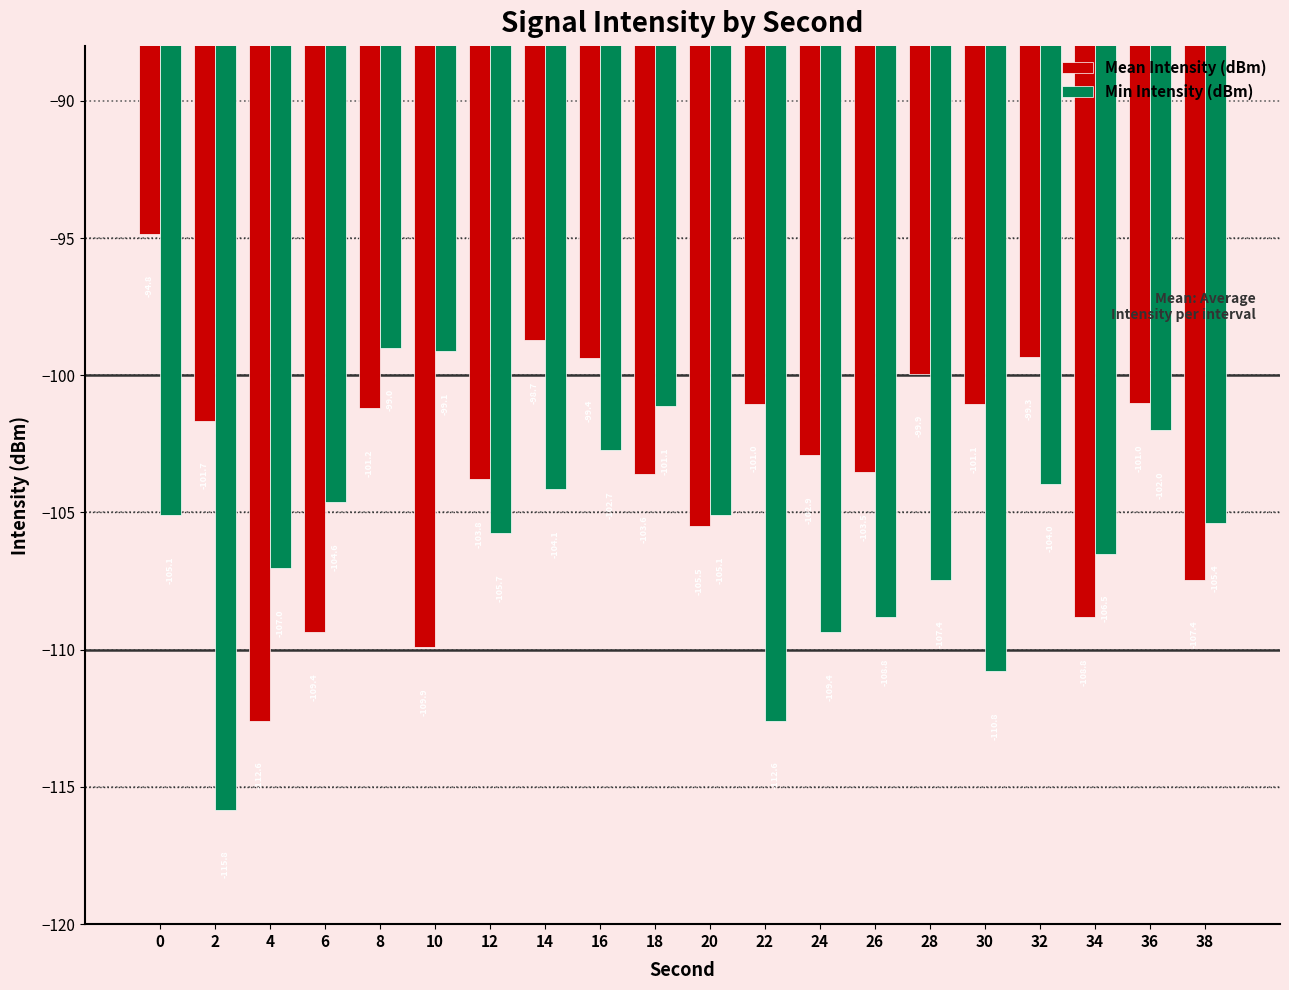

The Mean Intensity (dBm) series shows -101.2 at 8. True or false?

True